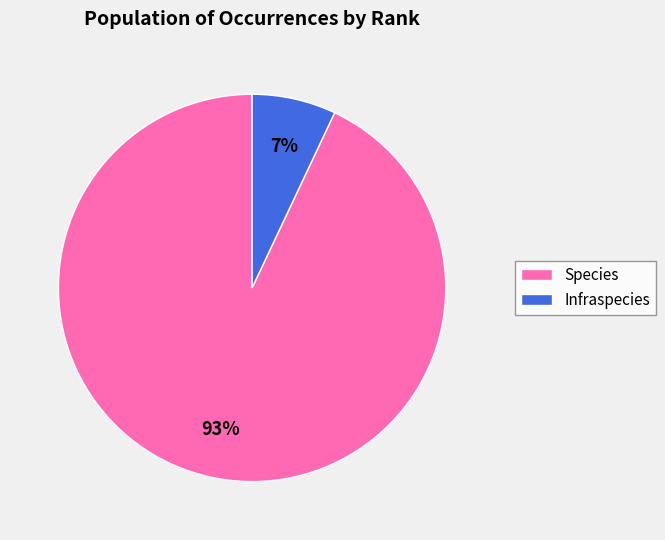

Is it true that Species is 93% of the pie?

True